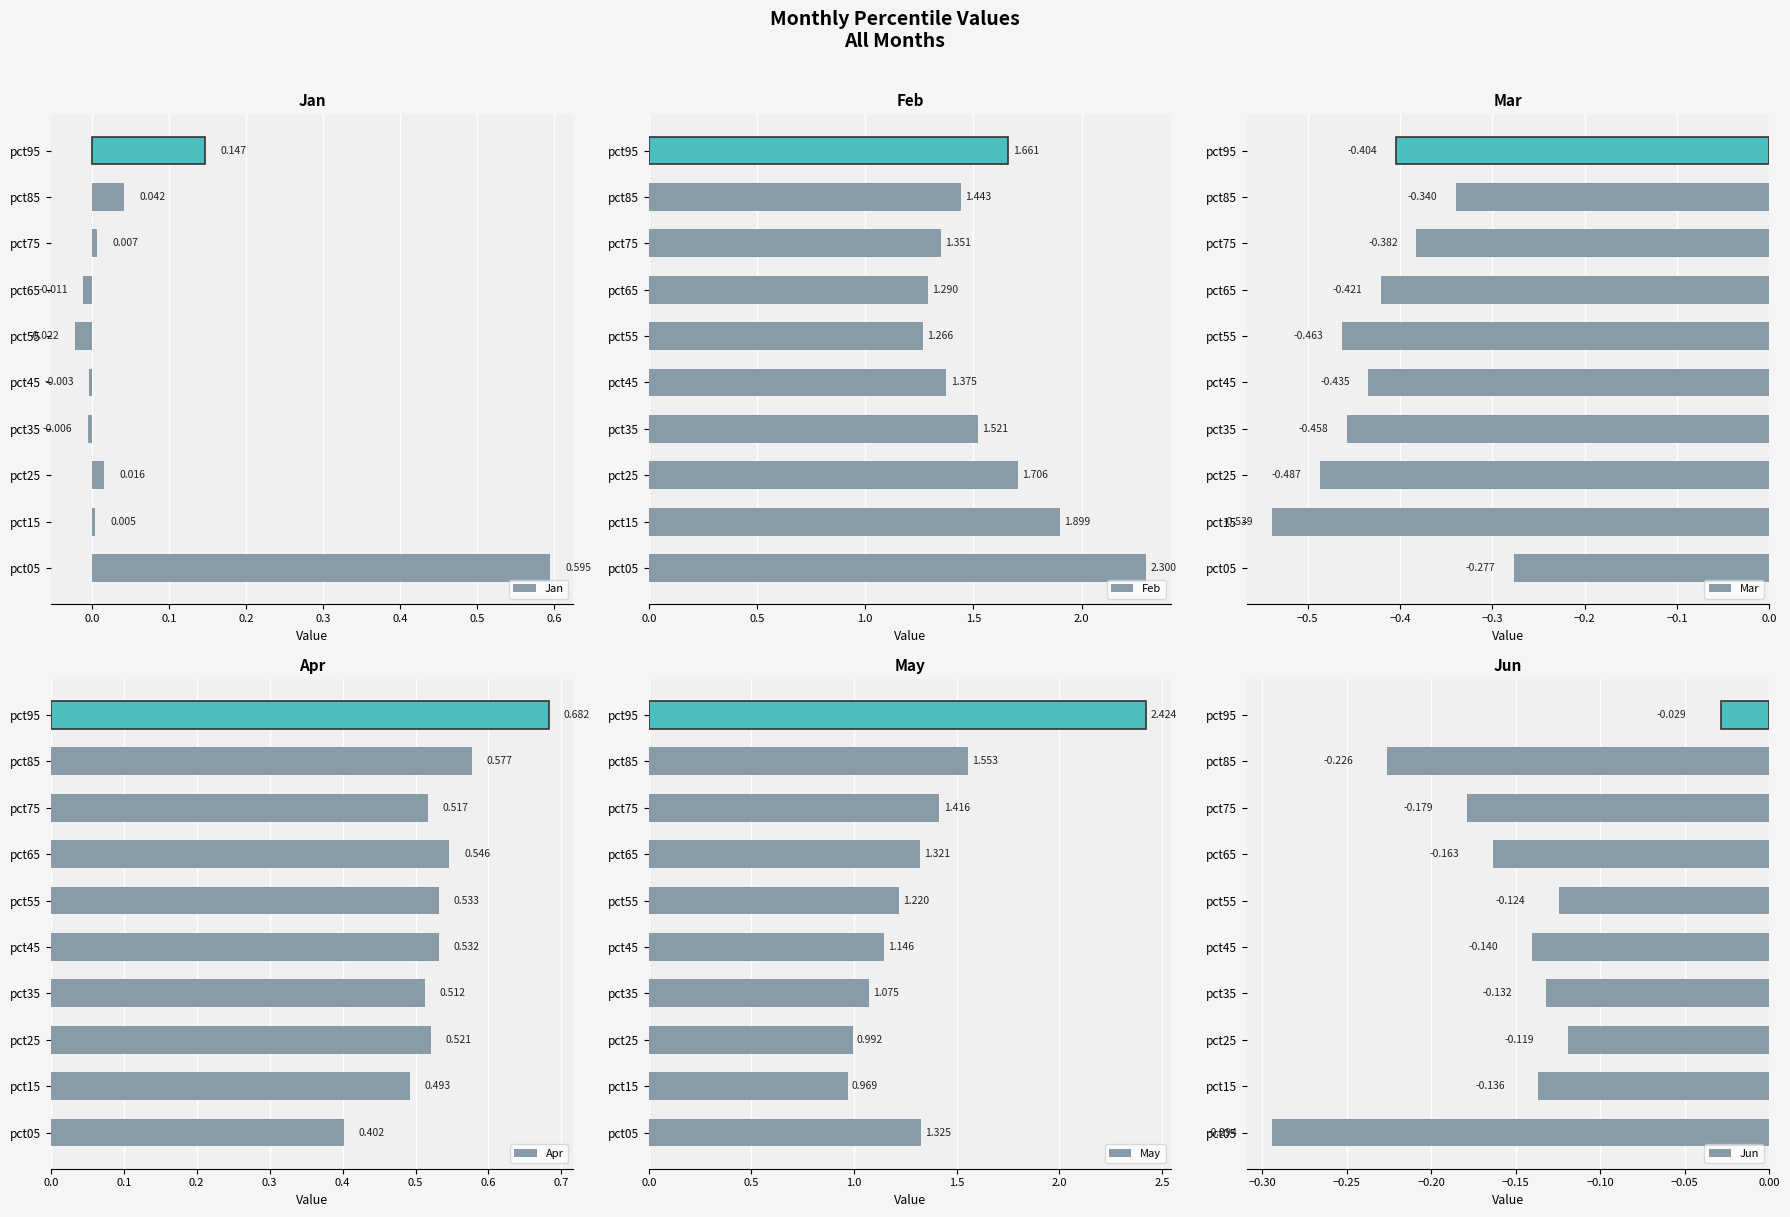

What is the sum of all Jan values?

0.8